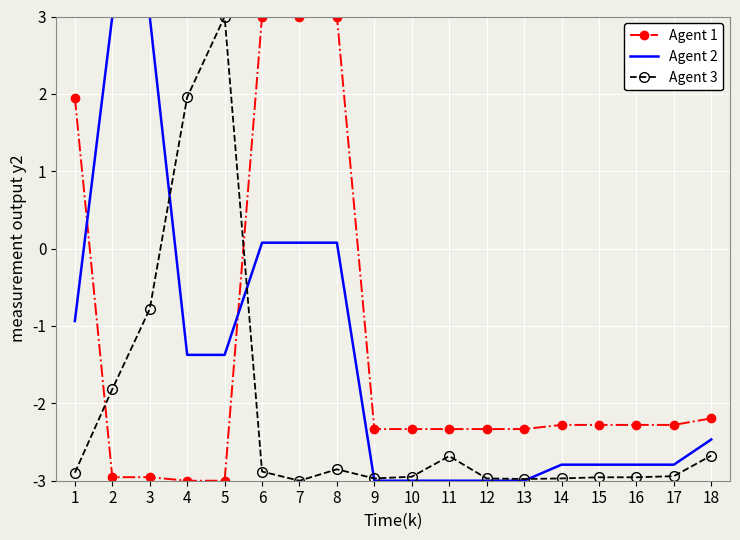

The value of Agent 2 at 4 is -0.6. True or false?

False